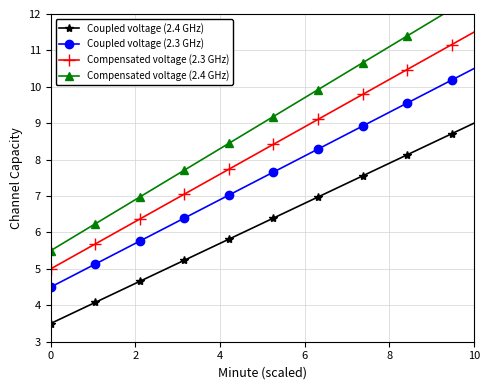

Is this an area chart (filled region under the line)?

No